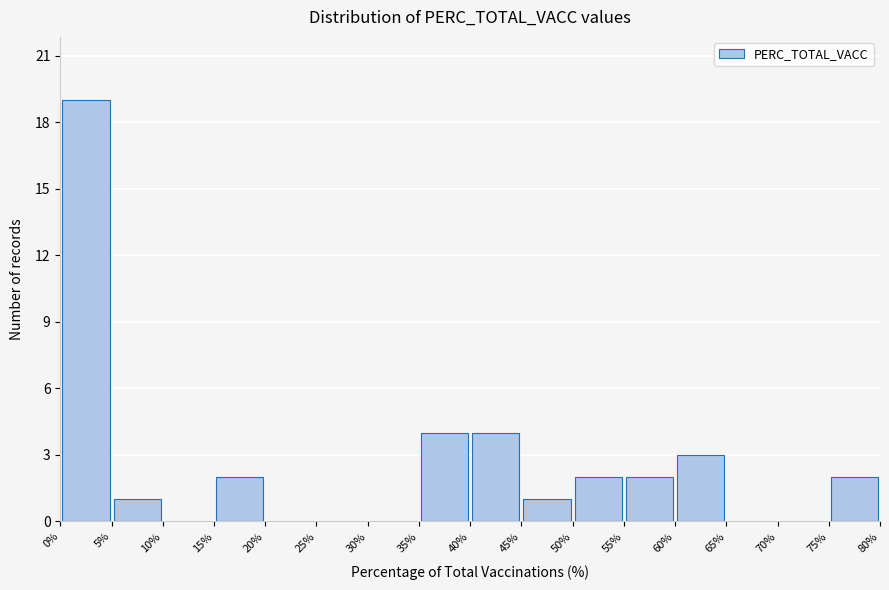

Reading left to right, list every bar in this chart as the range it spans on the x-axis followed by its height. The values are not printed on the chart, so give them approximately, as read against the axis.

0% to 5%: 19
5% to 10%: 1
10% to 15%: 0
15% to 20%: 2
20% to 25%: 0
25% to 30%: 0
30% to 35%: 0
35% to 40%: 4
40% to 45%: 4
45% to 50%: 1
50% to 55%: 2
55% to 60%: 2
60% to 65%: 3
65% to 70%: 0
70% to 75%: 0
75% to 80%: 2